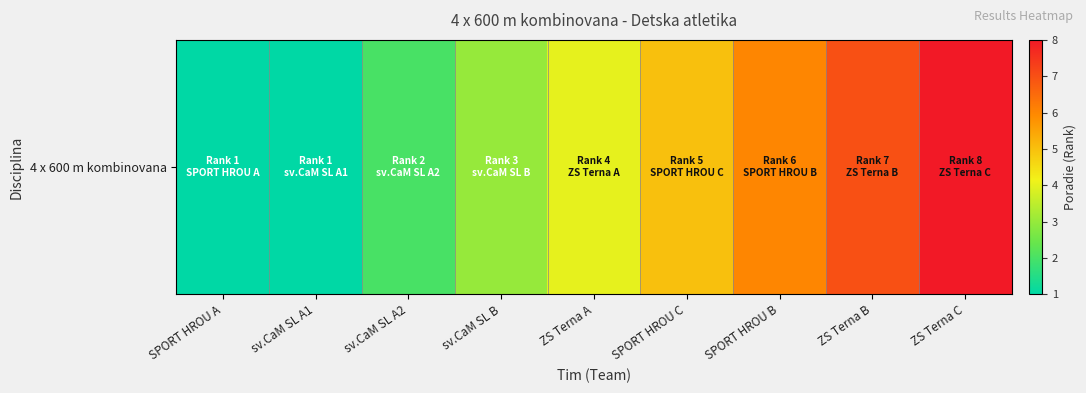

Which label corresponds to the largest value in the chart?

ZS Terna C